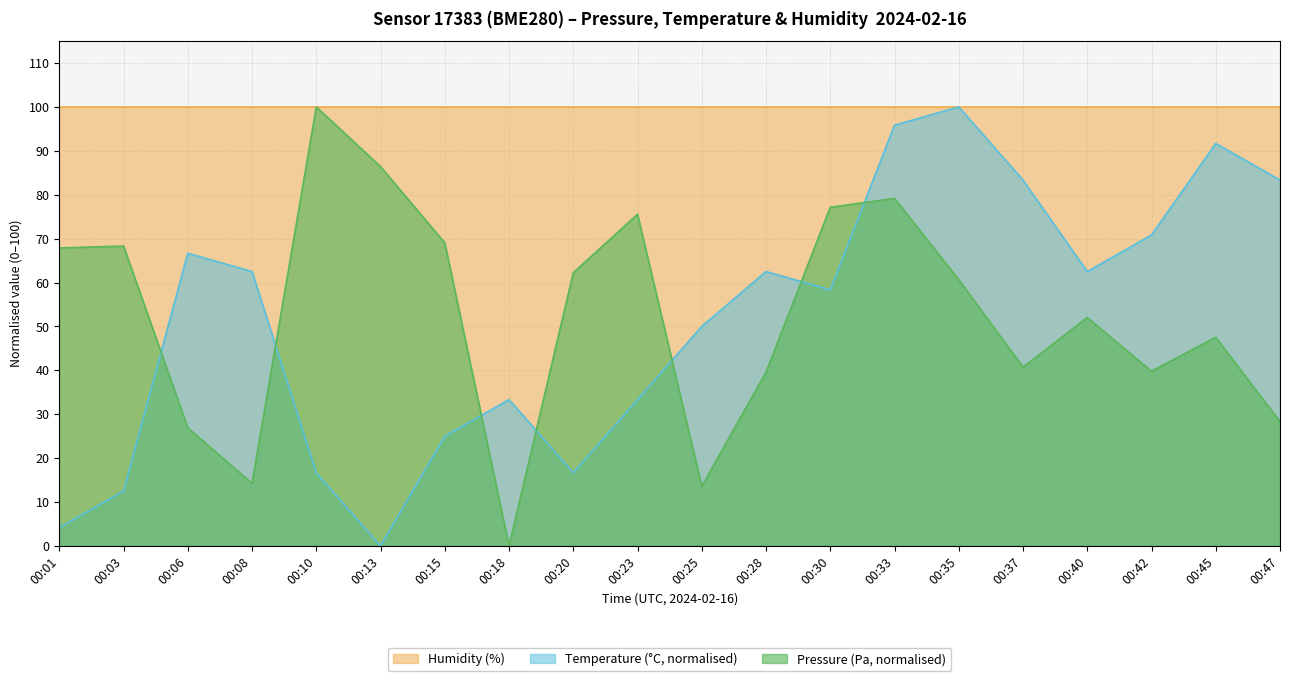

At which category does Pressure (Pa) reach its first local valley?

00:08